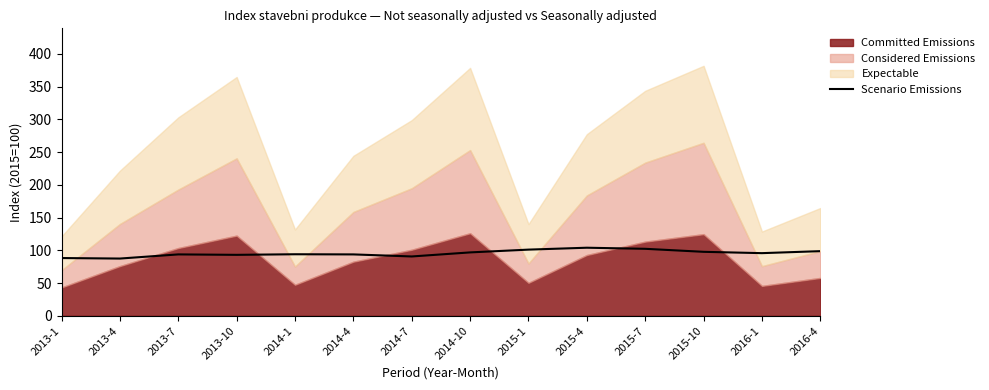

Where is the first local maximum?

2013-7